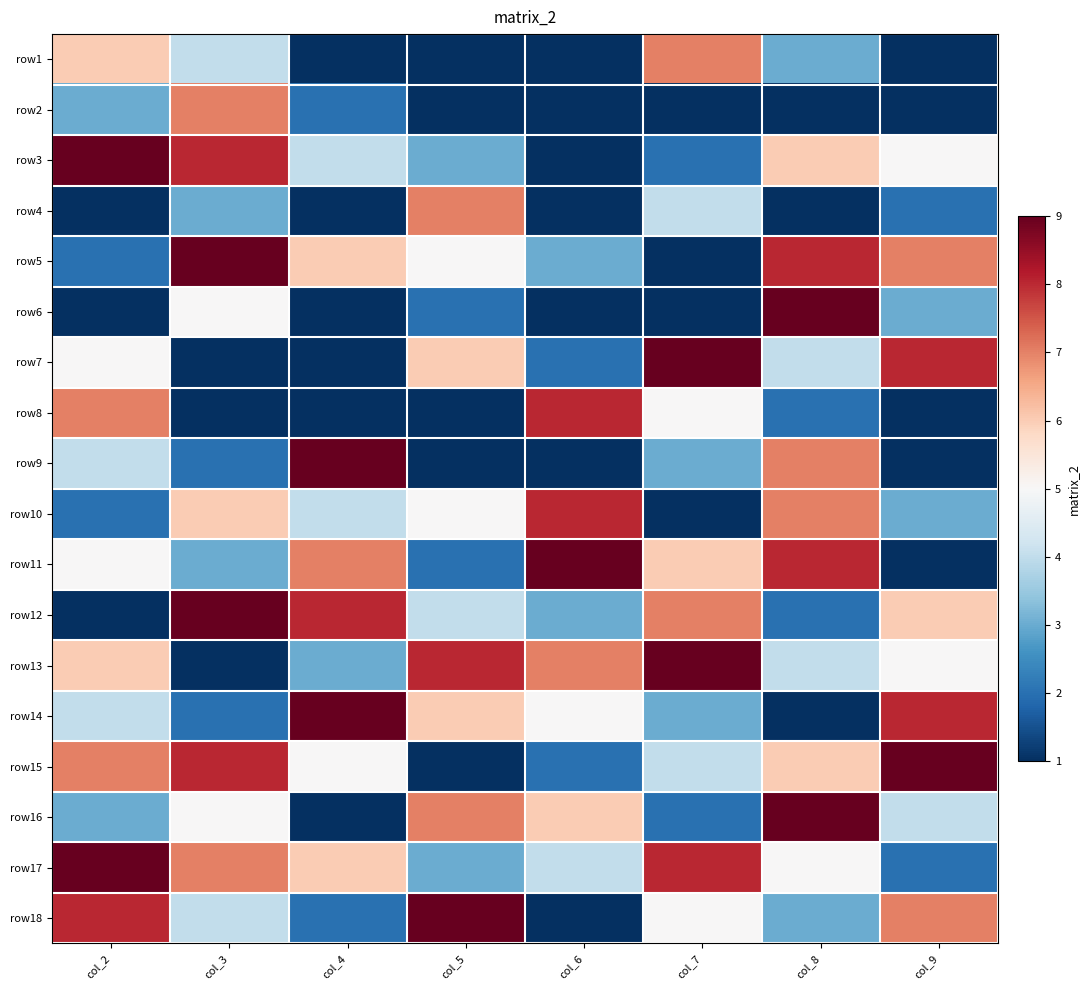

Reading left to right, transcribe all the data shown in this chart.

row1: col_2=6	col_3=4	col_4=0	col_5=0	col_6=1	col_7=7	col_8=3	col_9=0
row2: col_2=3	col_3=7	col_4=2	col_5=0	col_6=0	col_7=0	col_8=1	col_9=0
row3: col_2=9	col_3=8	col_4=4	col_5=3	col_6=0	col_7=2	col_8=6	col_9=5
row4: col_2=1	col_3=3	col_4=0	col_5=7	col_6=0	col_7=4	col_8=0	col_9=2
row5: col_2=2	col_3=9	col_4=6	col_5=5	col_6=3	col_7=1	col_8=8	col_9=7
row6: col_2=0	col_3=5	col_4=0	col_5=2	col_6=0	col_7=0	col_8=9	col_9=3
row7: col_2=5	col_3=1	col_4=0	col_5=6	col_6=2	col_7=9	col_8=4	col_9=8
row8: col_2=7	col_3=0	col_4=0	col_5=0	col_6=8	col_7=5	col_8=2	col_9=0
row9: col_2=4	col_3=2	col_4=9	col_5=0	col_6=0	col_7=3	col_8=7	col_9=0
row10: col_2=2	col_3=6	col_4=4	col_5=5	col_6=8	col_7=1	col_8=7	col_9=3
row11: col_2=5	col_3=3	col_4=7	col_5=2	col_6=9	col_7=6	col_8=8	col_9=1
row12: col_2=1	col_3=9	col_4=8	col_5=4	col_6=3	col_7=7	col_8=2	col_9=6
row13: col_2=6	col_3=1	col_4=3	col_5=8	col_6=7	col_7=9	col_8=4	col_9=5
row14: col_2=4	col_3=2	col_4=9	col_5=6	col_6=5	col_7=3	col_8=1	col_9=8
row15: col_2=7	col_3=8	col_4=5	col_5=1	col_6=2	col_7=4	col_8=6	col_9=9
row16: col_2=3	col_3=5	col_4=1	col_5=7	col_6=6	col_7=2	col_8=9	col_9=4
row17: col_2=9	col_3=7	col_4=6	col_5=3	col_6=4	col_7=8	col_8=5	col_9=2
row18: col_2=8	col_3=4	col_4=2	col_5=9	col_6=1	col_7=5	col_8=3	col_9=7